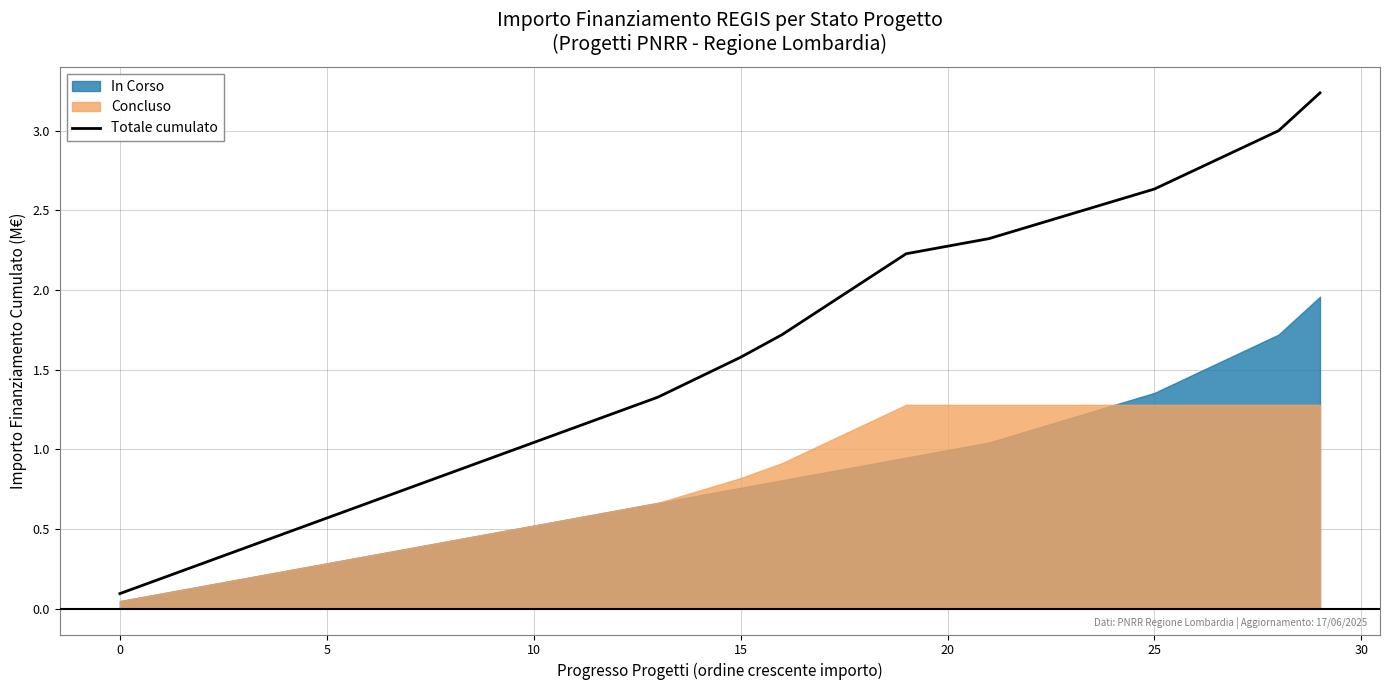

The chart shows a value of 4.1 at 22. True or false?

False